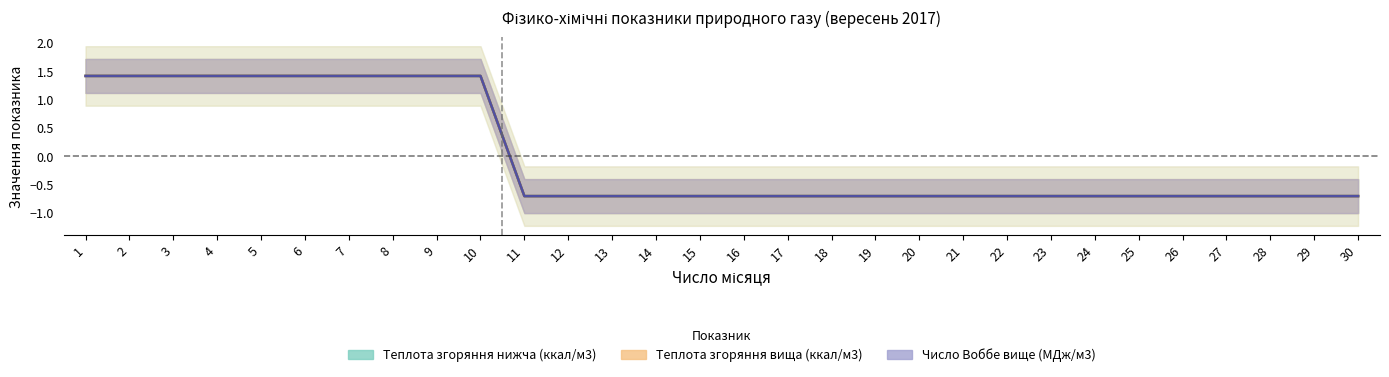

True or false: Теплота згоряння нижча (МДж/м3) and Теплота згоряння вища (ккал/м3) intersect in this chart.

False